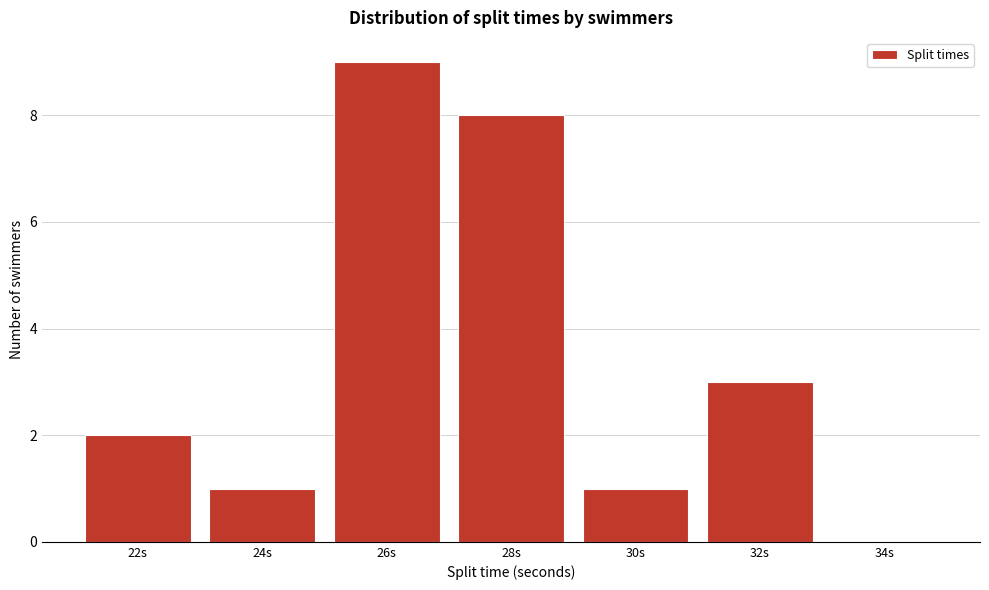

Reading left to right, transcribe all the data shown in this chart.

22s=2	24s=1	26s=9	28s=8	30s=1	32s=3	34s=0